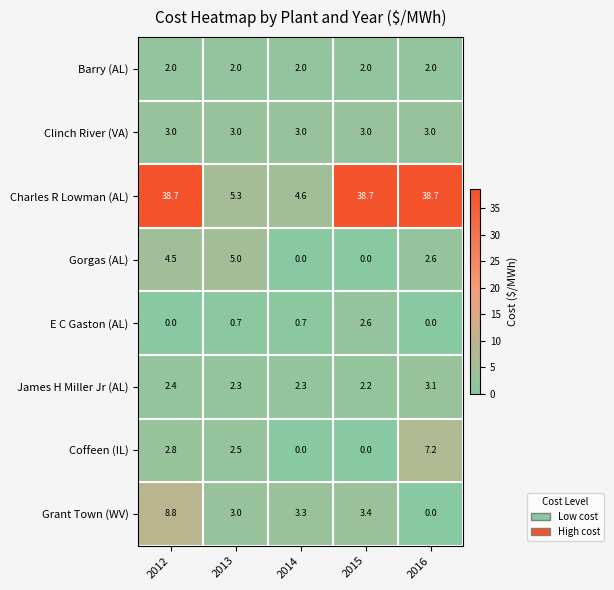

What is the difference between the highest and lowest values at 2013?

4.6